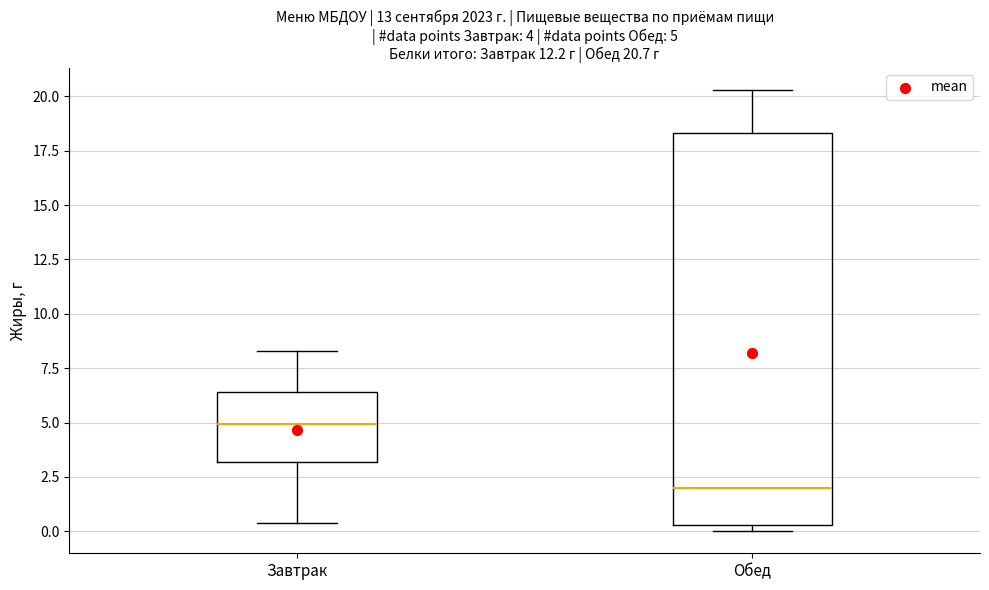

Which box has the highest median line?

Завтрак